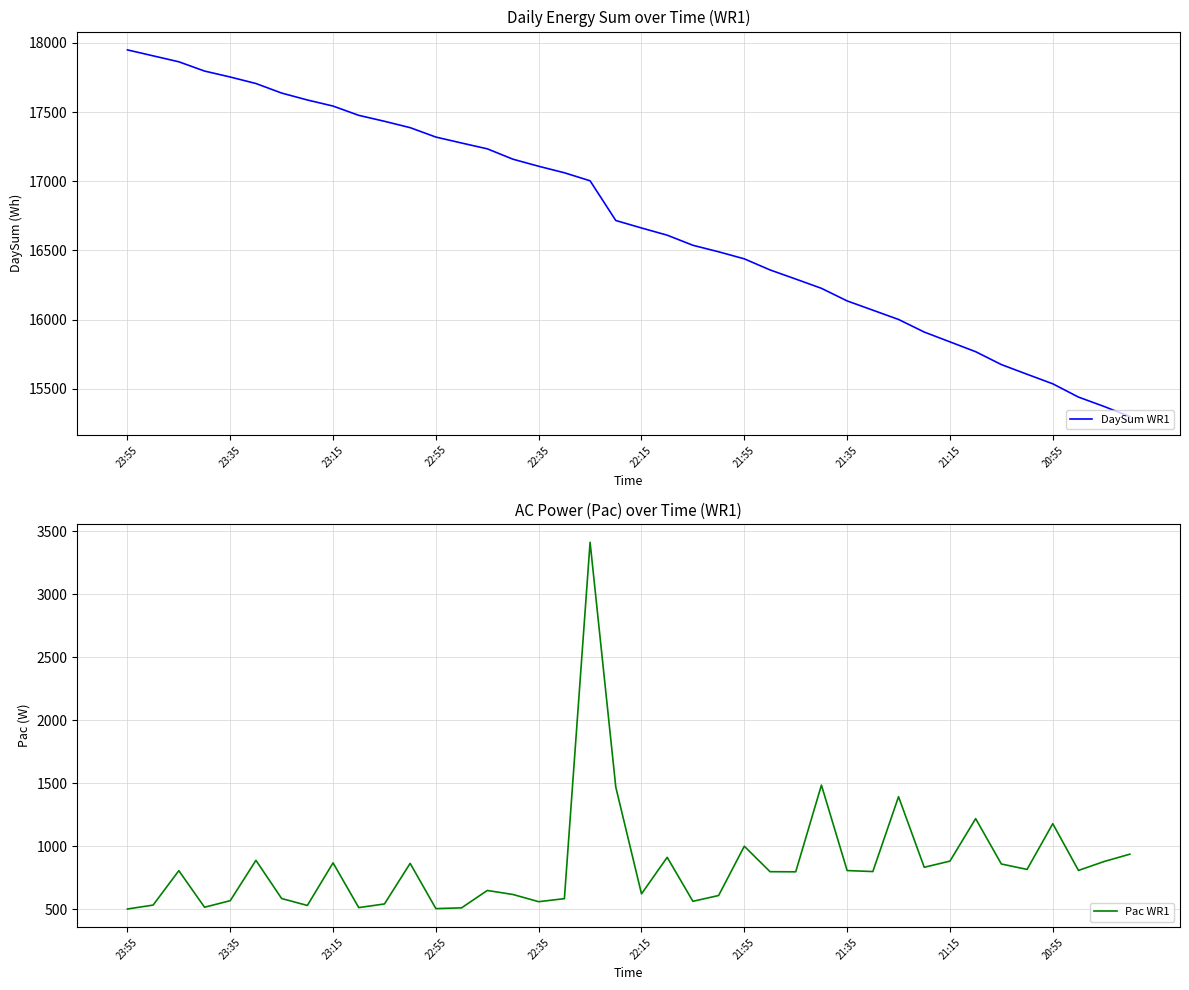

Reading left to right, extract all data points from this chart.

DaySum WR1: 17949	17906	17863	17796	17753	17706	17637	17587	17543	17476	17433	17387	17319	17276	17234	17159	17108	17061	17003	16716	16662	16610	16537	16490	16439	16359	16293	16226	16135	16068	16001	15910	15839	15768	15675	15605	15536	15440	15372	15299
Pac WR1: 501	532	805	515	567	887	584	529	867	512	541	863	504	510	648	616	559	583	3411	1468	621	911	562	608	999	797	796	1484	806	798	1392	832	881	1218	858	815	1178	807	878	936